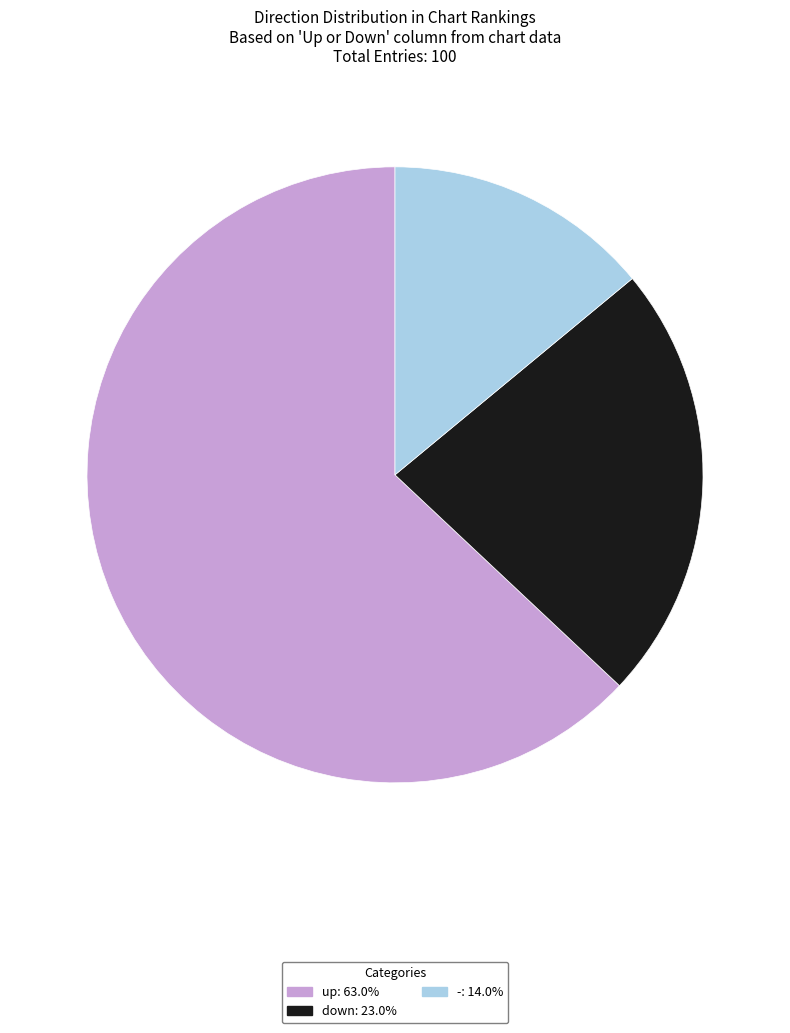

Is down the majority of the pie?

No